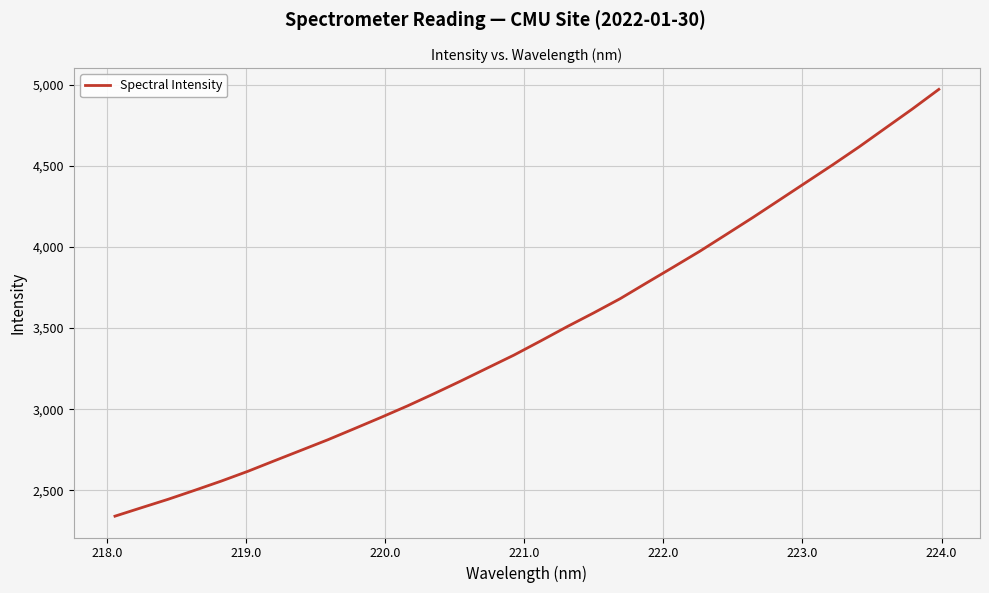

What is the greatest value displayed?

4970.5